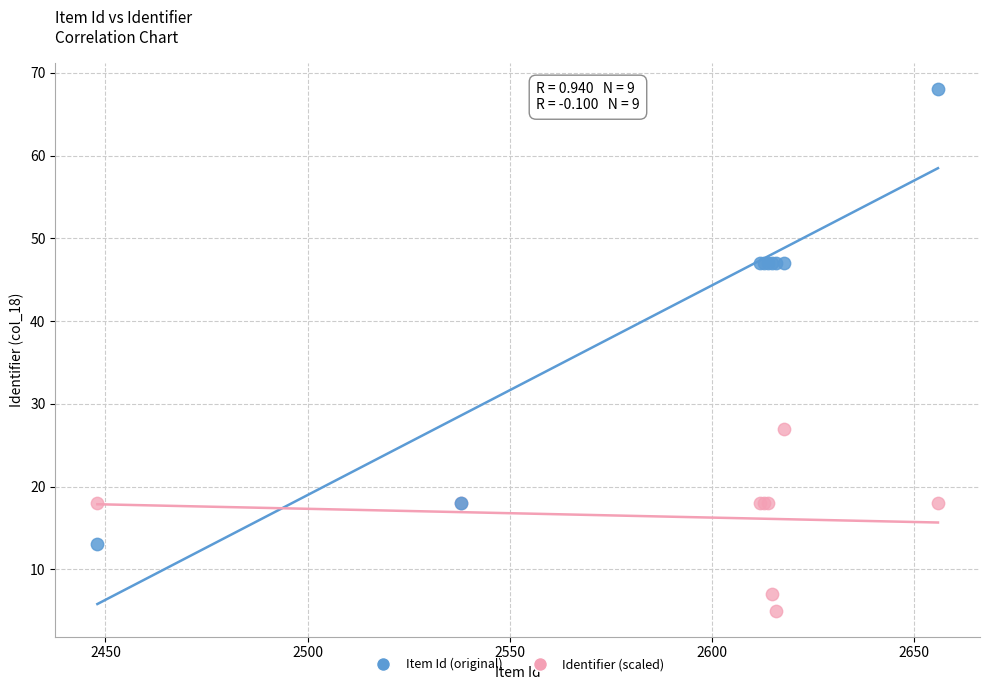

Which series has the widest spread of Y values?

Item Id (original)